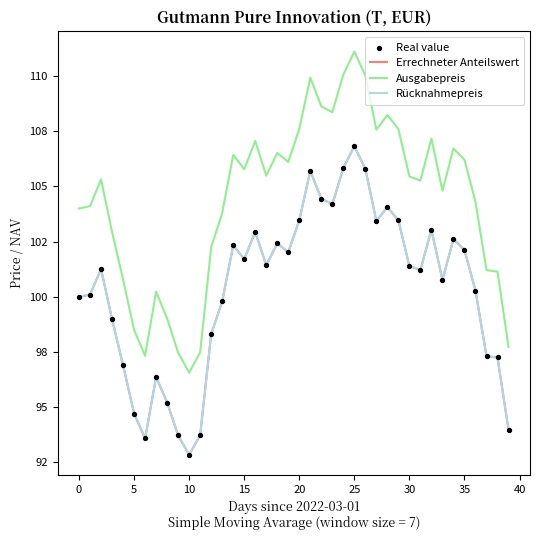

Does the chart have visible grid lines?

No